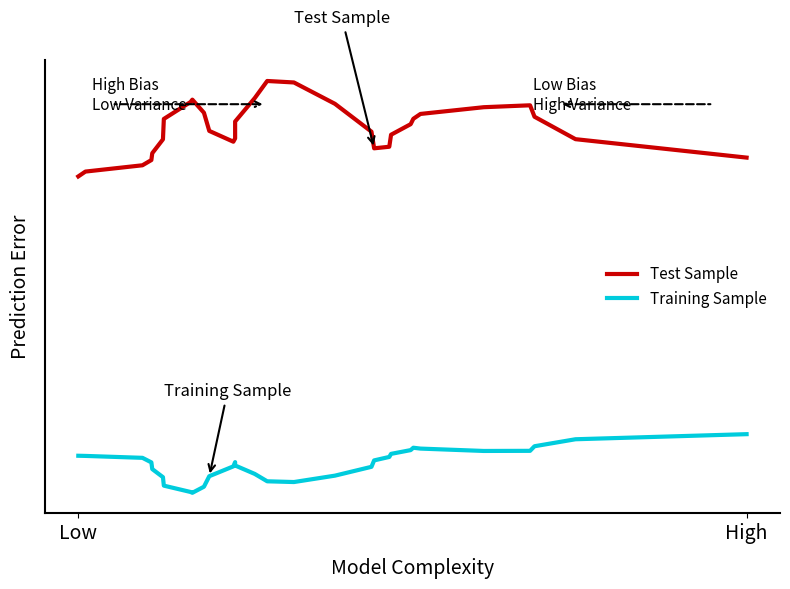

How many distinct data groups are displayed?

2